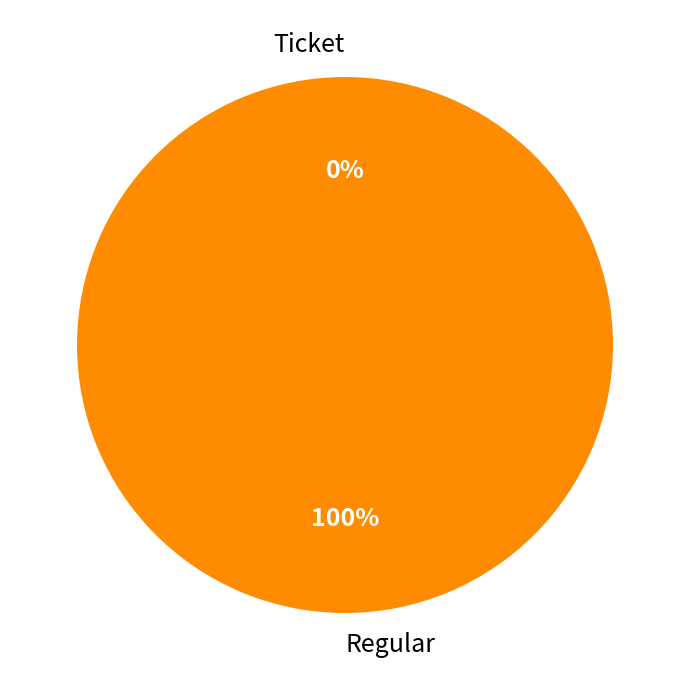

The Ticket slice represents 1% of the pie. True or false?

False